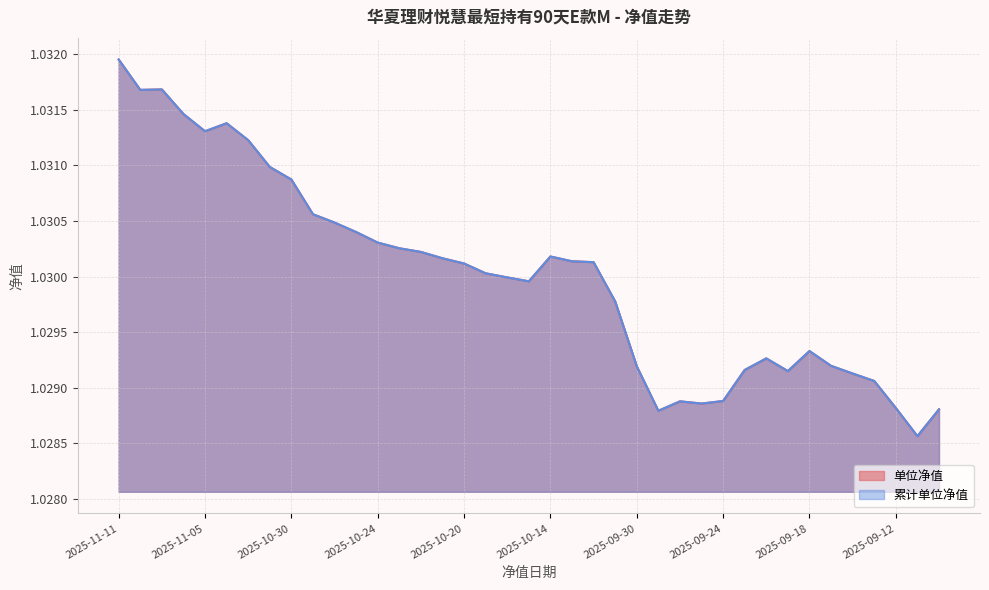

What position from the right is 2025-10-17?

22